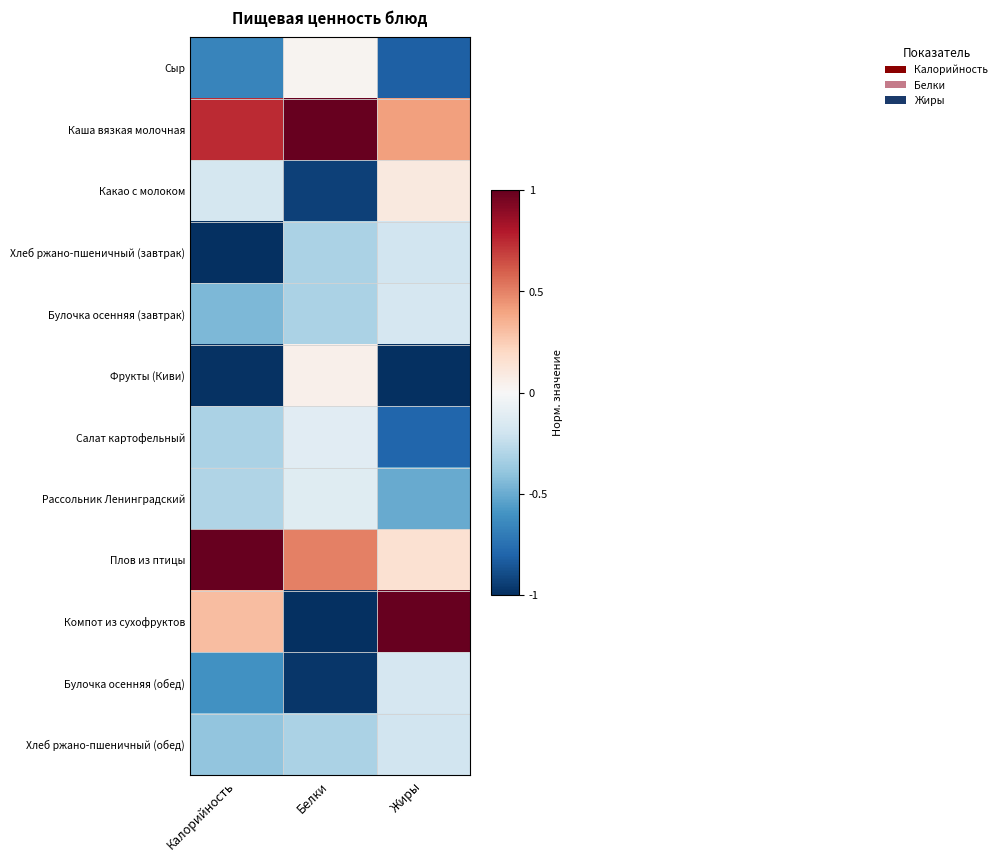

Reading right to left, what are all the values shown in this chart?

Сыр: Жиры=-0.8	Белки=0.0	Калорийность=-0.7
Каша вязкая молочная: Жиры=0.4	Белки=1.0	Калорийность=0.7
Какао с молоком: Жиры=0.1	Белки=-0.9	Калорийность=-0.2
Хлеб ржано-пшеничный (завтрак): Жиры=-0.2	Белки=-0.3	Калорийность=-1.0
Булочка осенняя (завтрак): Жиры=-0.2	Белки=-0.3	Калорийность=-0.4
Фрукты (Киви): Жиры=-1.0	Белки=0.0	Калорийность=-1.0
Салат картофельный: Жиры=-0.8	Белки=-0.1	Калорийность=-0.3
Рассольник Ленинградский: Жиры=-0.5	Белки=-0.1	Калорийность=-0.3
Плов из птицы: Жиры=0.2	Белки=0.5	Калорийность=1.0
Компот из сухофруктов: Жиры=1.0	Белки=-1.0	Калорийность=0.3
Булочка осенняя (обед): Жиры=-0.2	Белки=-1.0	Калорийность=-0.6
Хлеб ржано-пшеничный (обед): Жиры=-0.2	Белки=-0.3	Калорийность=-0.4